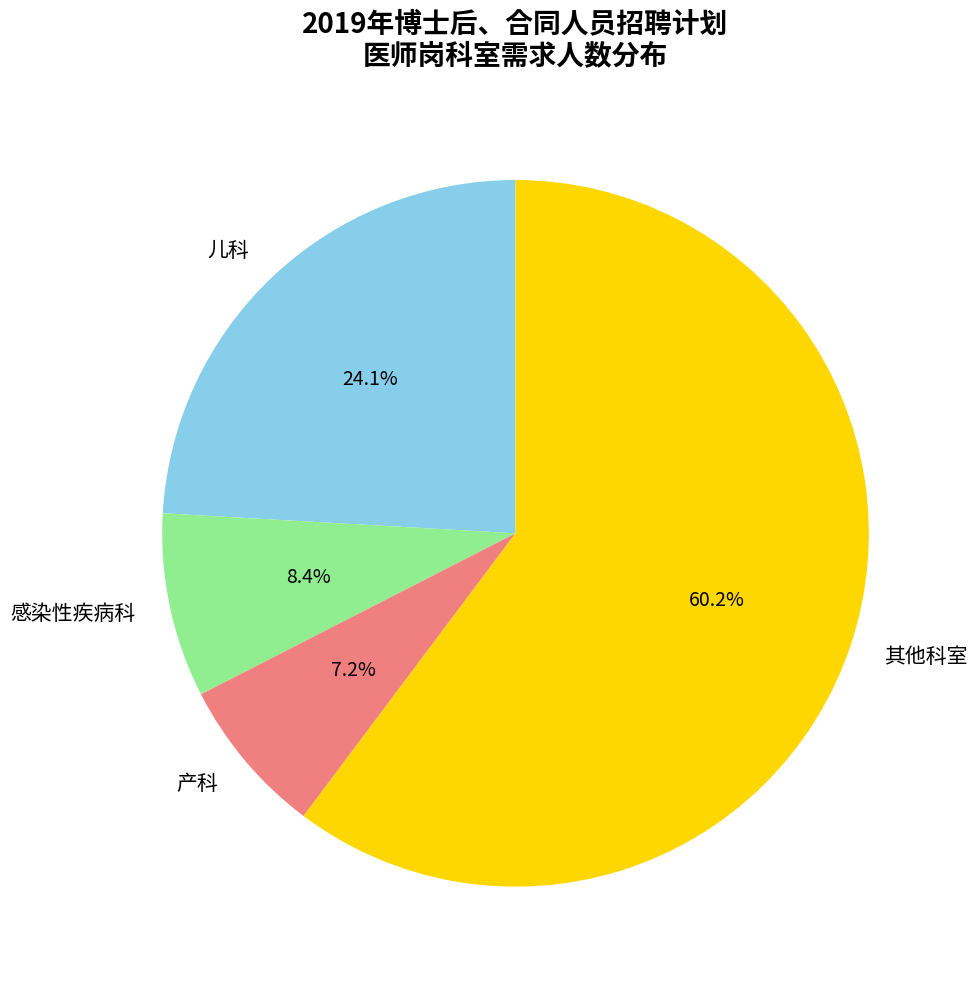

Does 其他科室 represent more than half of the total?

Yes